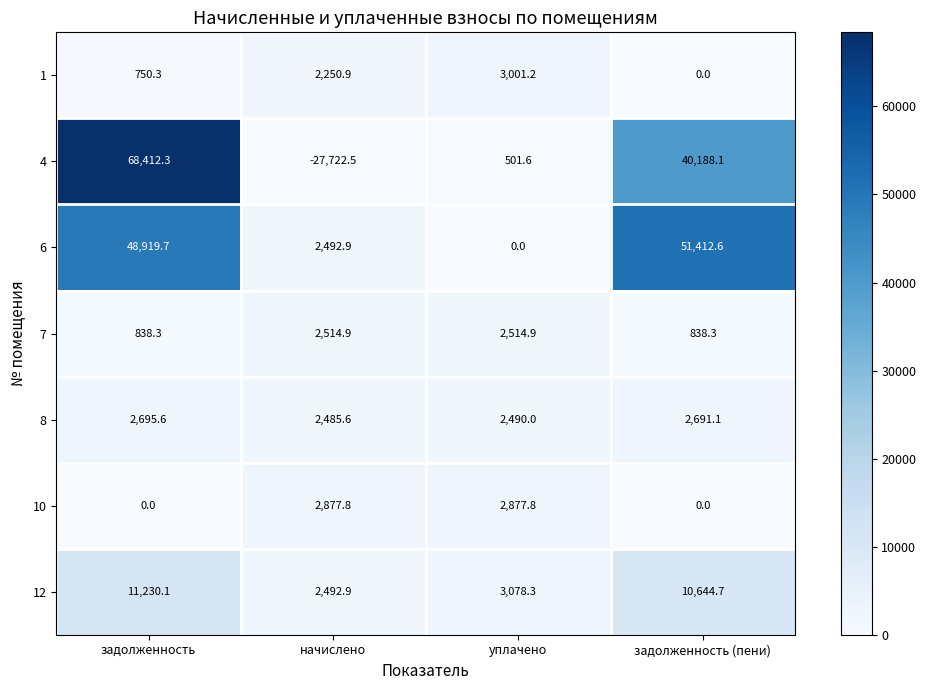

List the series in order of their peak value, highest first.

4, 6, 12, 1, 10, 8, 7